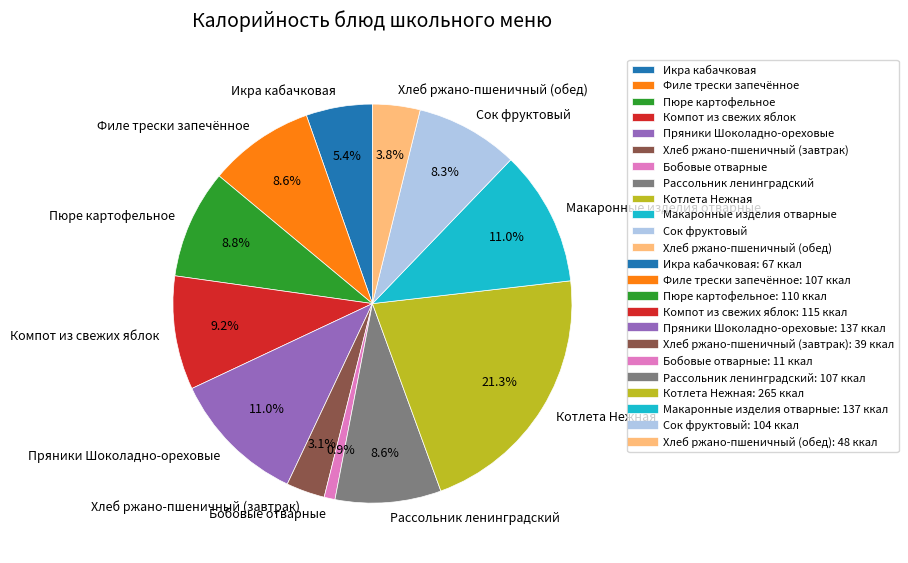

To the nearest percent, what portion does Пюре картофельное represent?

9%